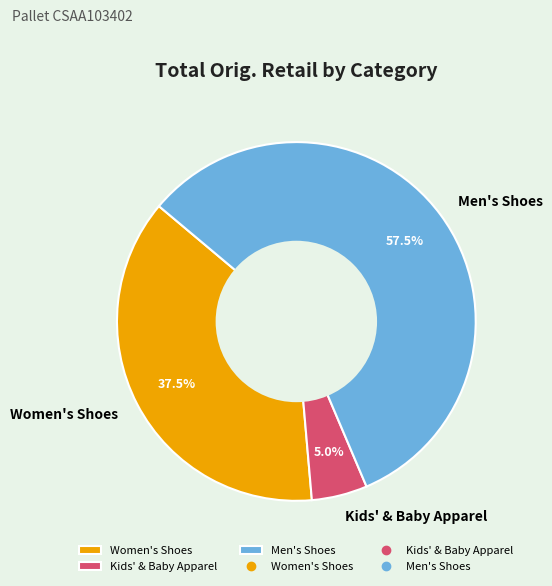

To the nearest percent, what is the difference between the largest and smallest slice percentages?

52%